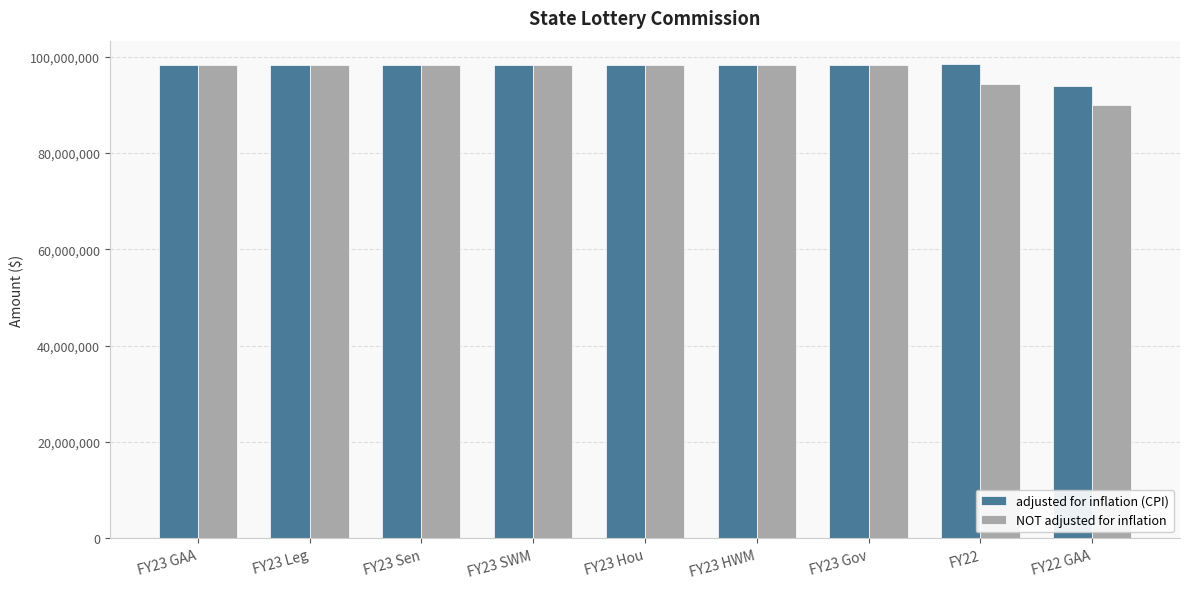

How many groups of bars are there?

9